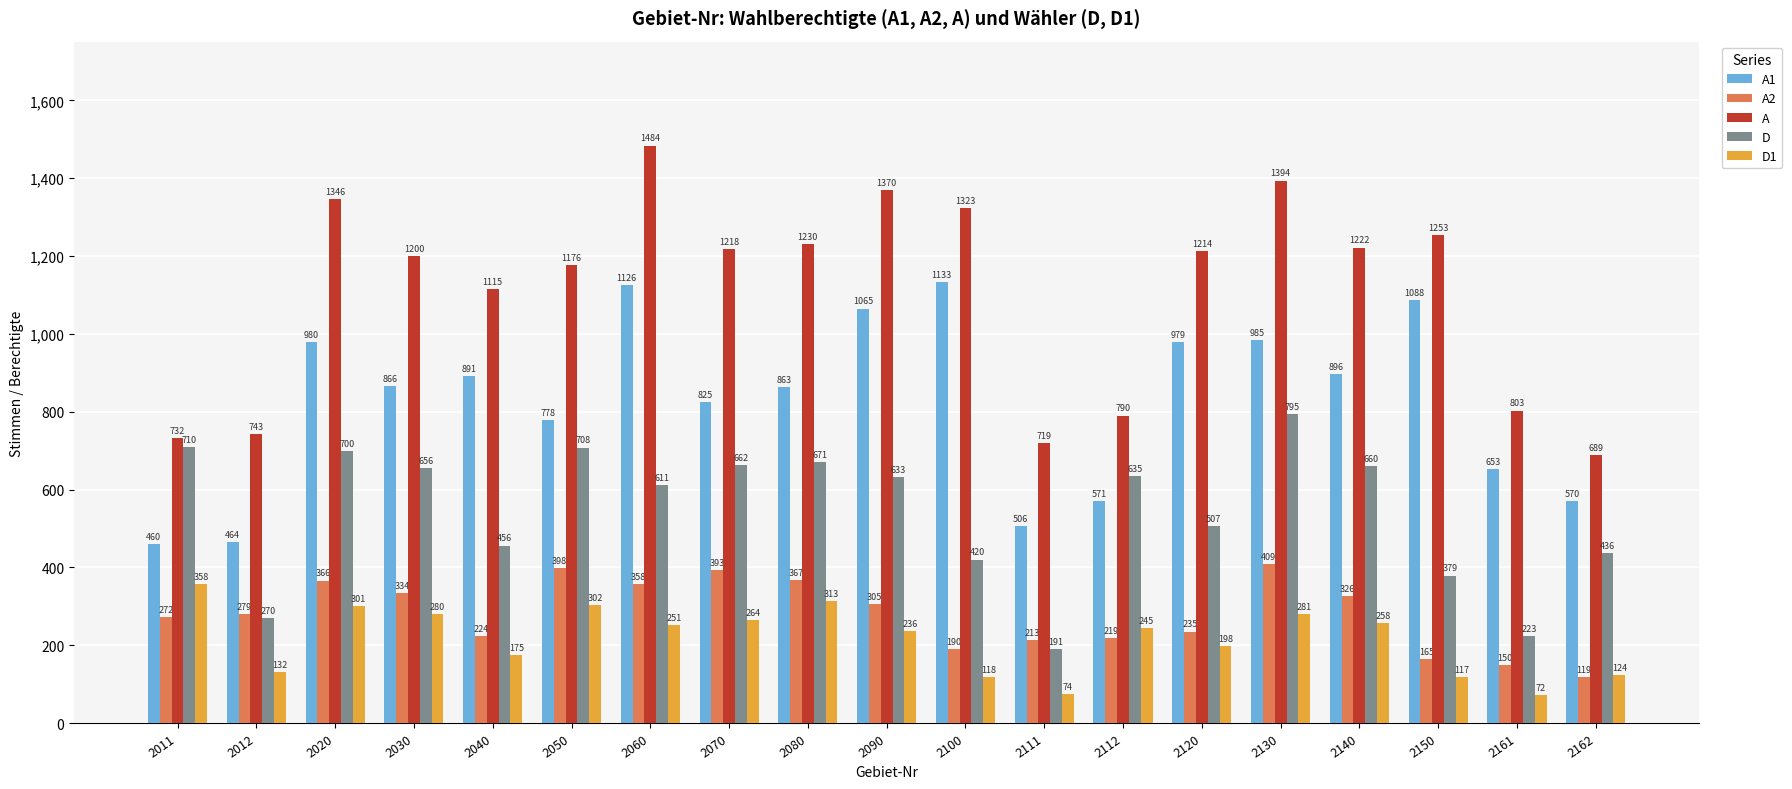

What are all the series names shown in the legend?

A1, A2, A, D, D1